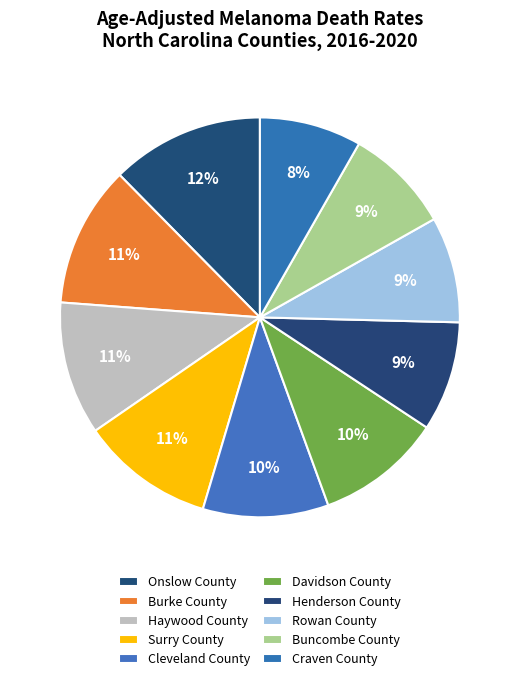

What is the change in value from Onslow County to Burke County?

-0.3